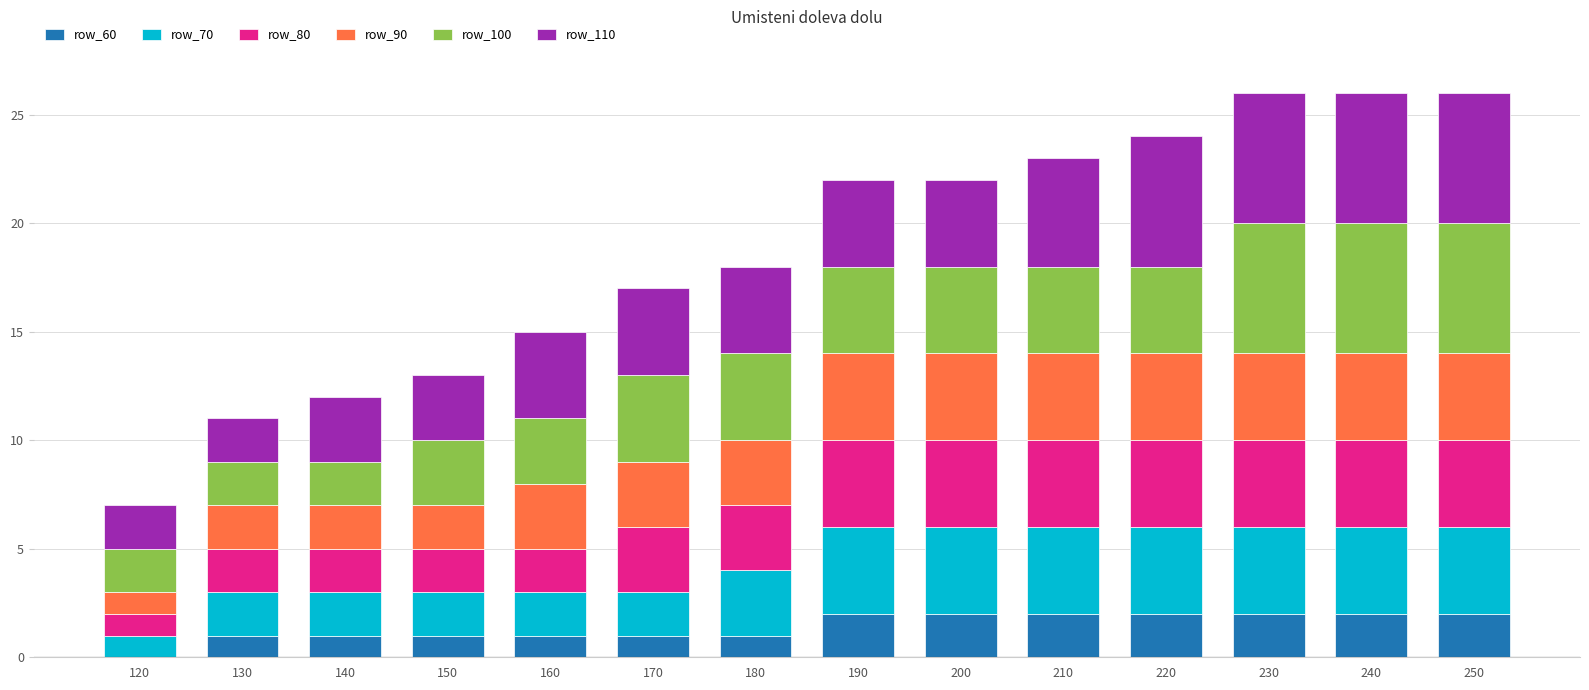

How many distinct data groups are displayed?

6